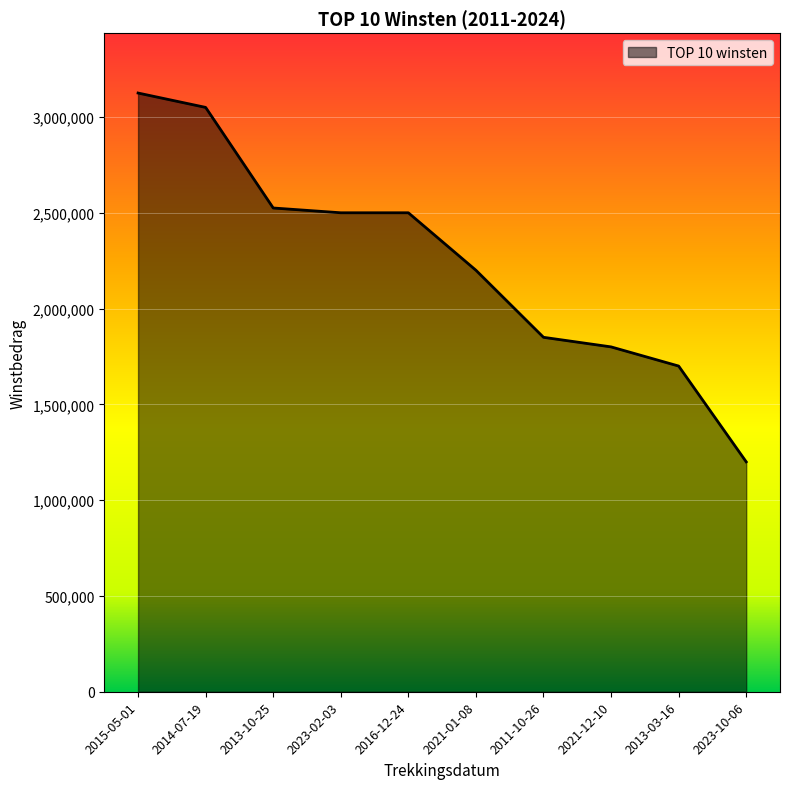

True or false: the data shows 1081602 at 2016-12-24.

False